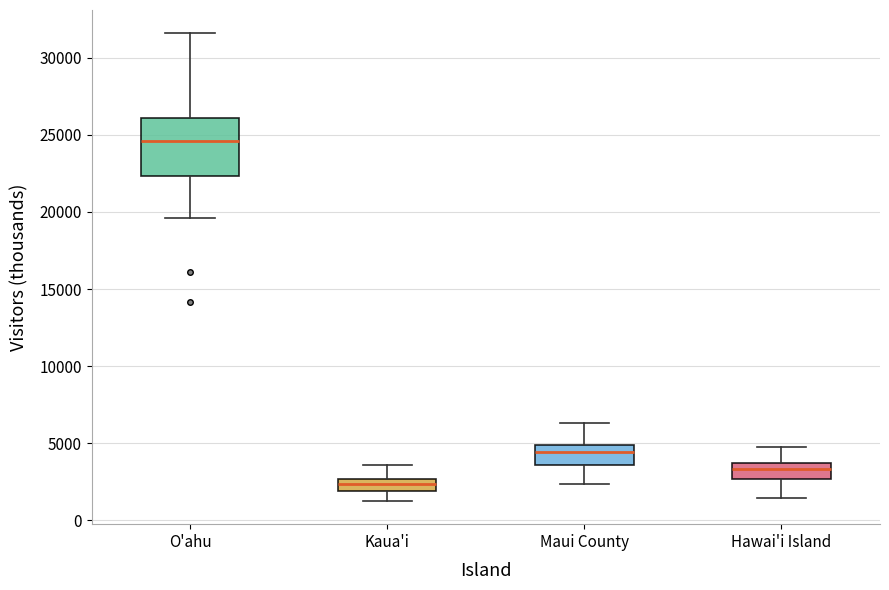

Reading left to right, read every box against the y-axis: the position of its median line, the range the box covers, and the ends of its whiskers. The values are not printed on the chart, so give them approximately, as read against the axis.

O'ahu: median 24500, box 22500 to 26000, whiskers 19500 to 31500
Kaua'i: median 2500 (inside the box), box 2000 to 2500, whiskers 1500 to 3500
Maui County: median 4500, box 3500 to 5000, whiskers 2500 to 6500
Hawai'i Island: median 3500 (inside the box), box 2500 to 3500, whiskers 1500 to 5000